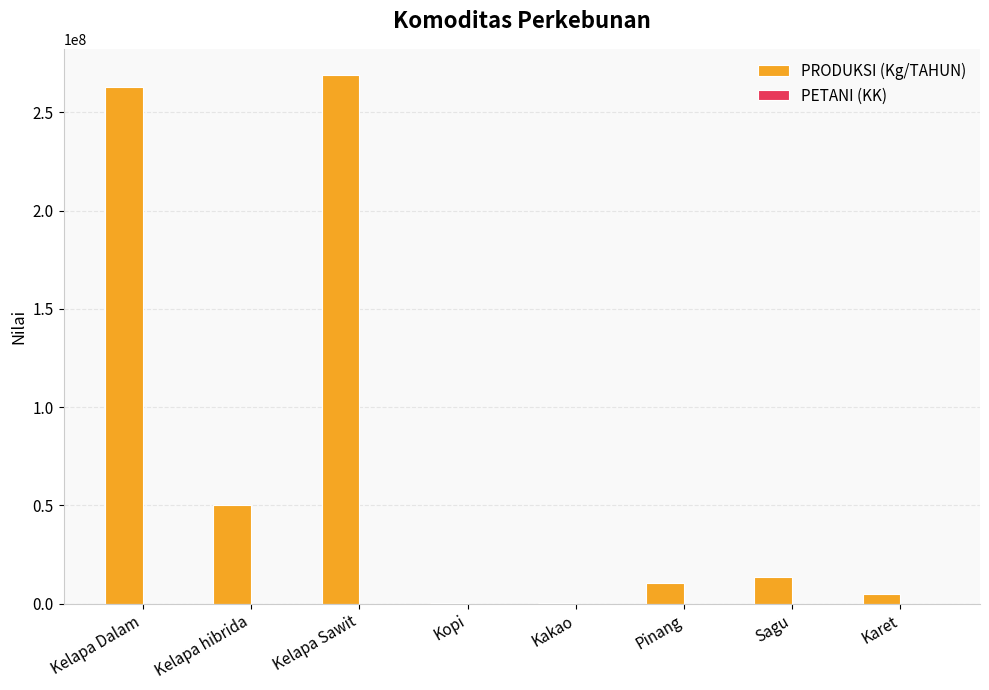

Between Kelapa Sawit and Pinang, which series saw the biggest shift?

PRODUKSI (Kg/TAHUN)